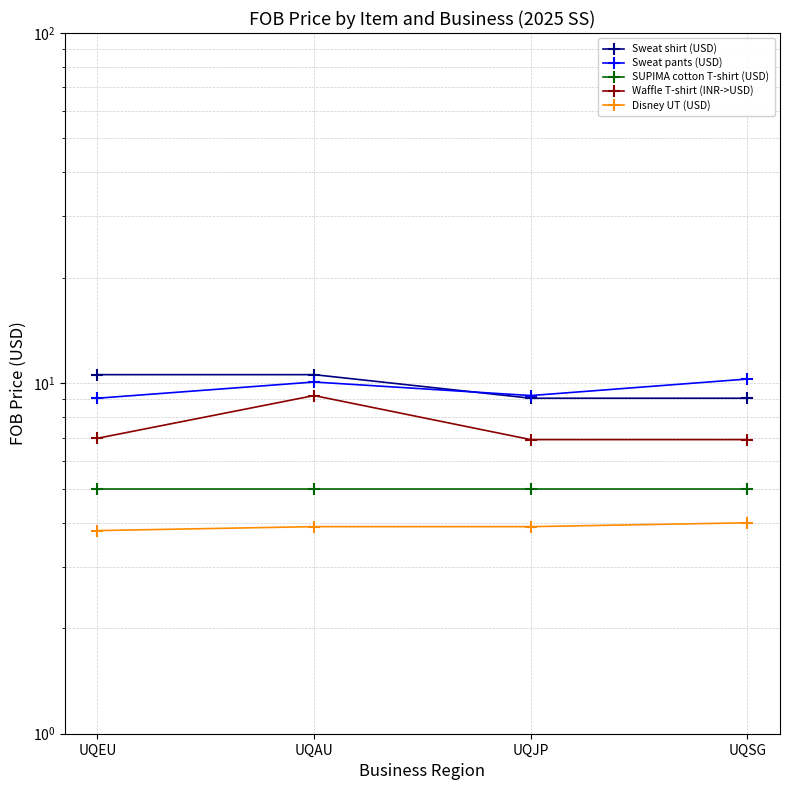

What is the difference between the maximum and minimum values in the Sweat shirt (USD) series?

1.5